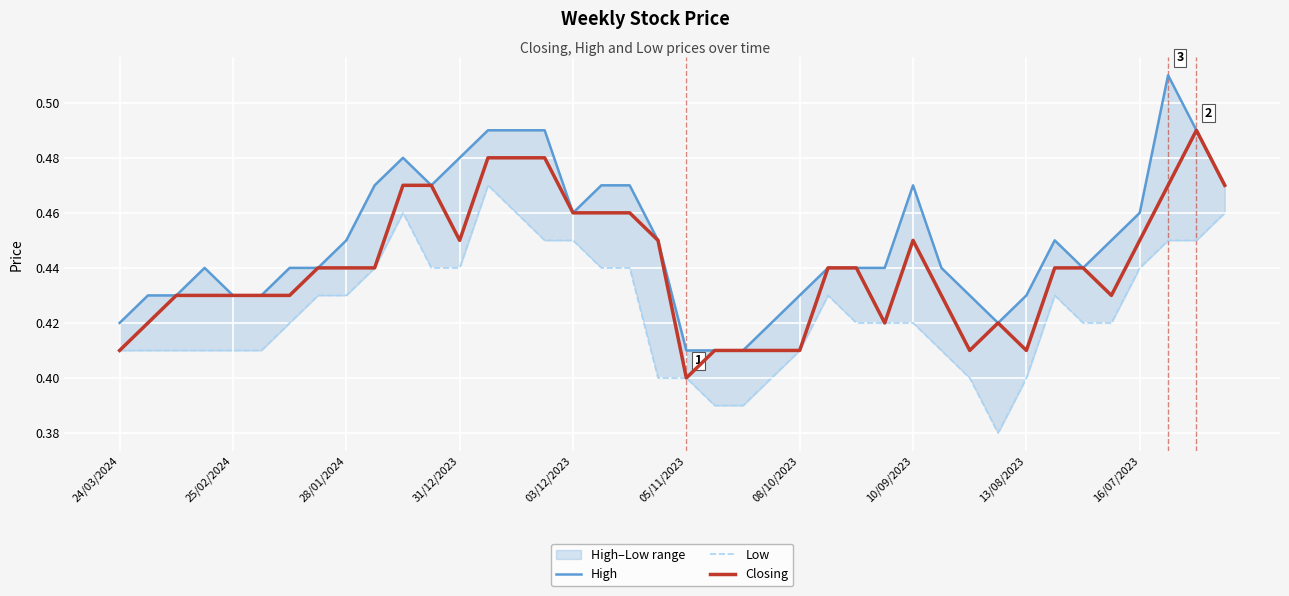

At which label is Closing closest to 0?

05/11/2023